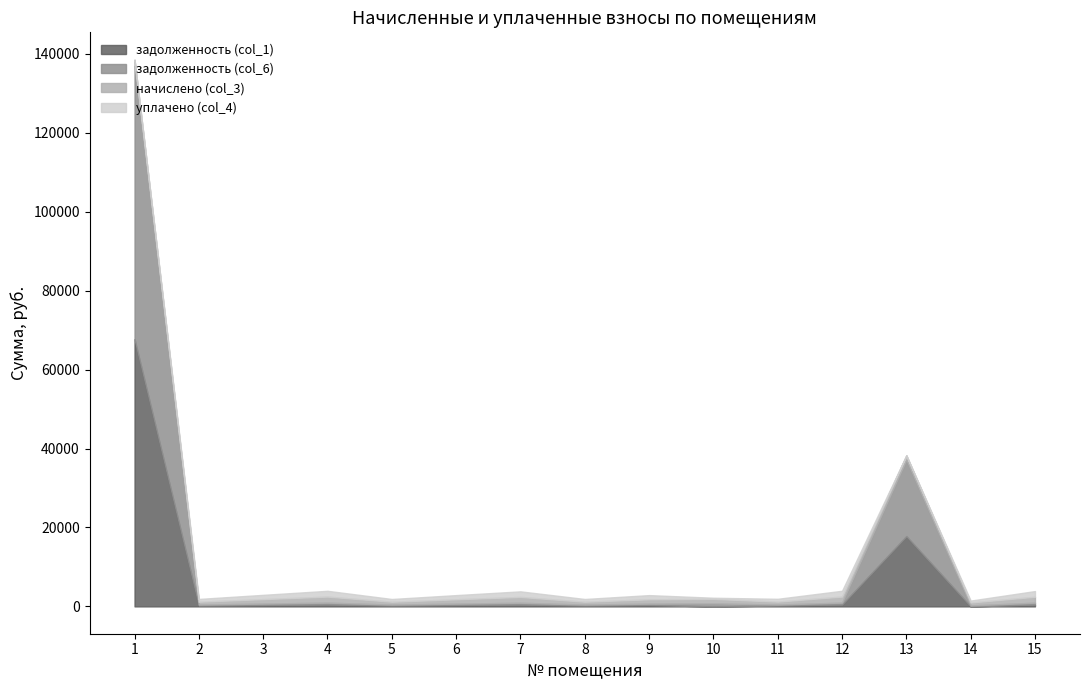

What is the difference between the начислено (col_3) values at 10 and 13?

24.2